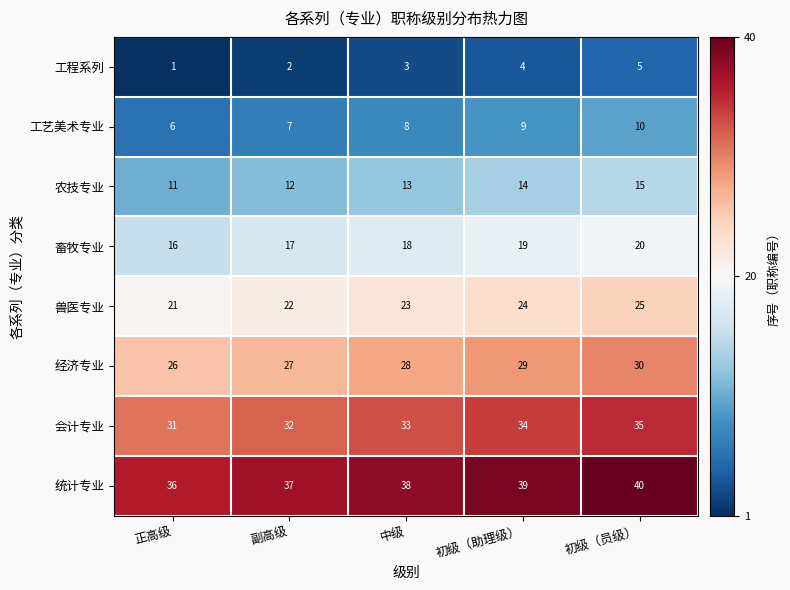

Rank the series by their maximum value, from highest to lowest.

统计专业, 会计专业, 经济专业, 兽医专业, 畜牧专业, 农技专业, 工艺美术专业, 工程系列